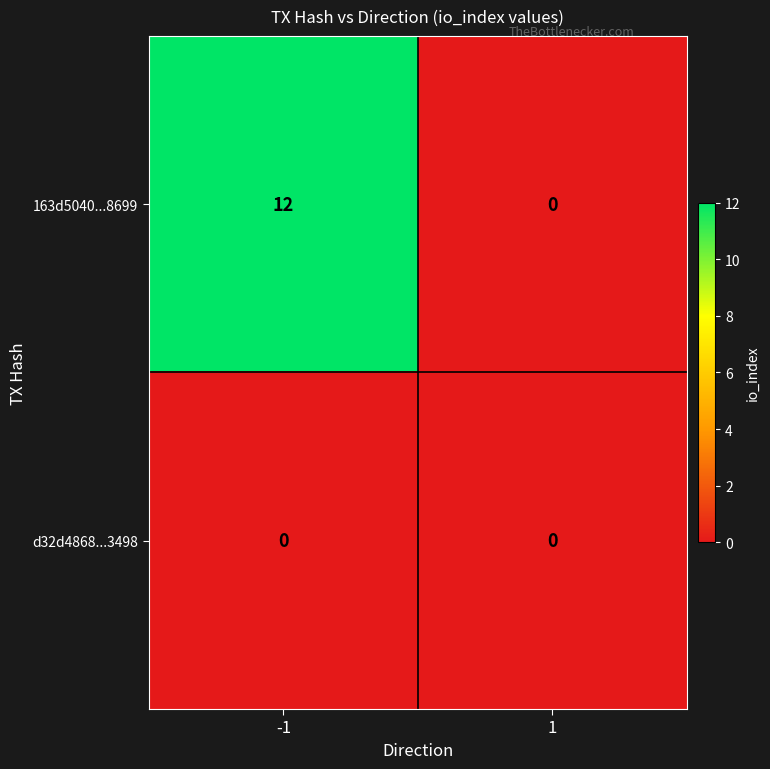

Count the number of categories in the chart.

2